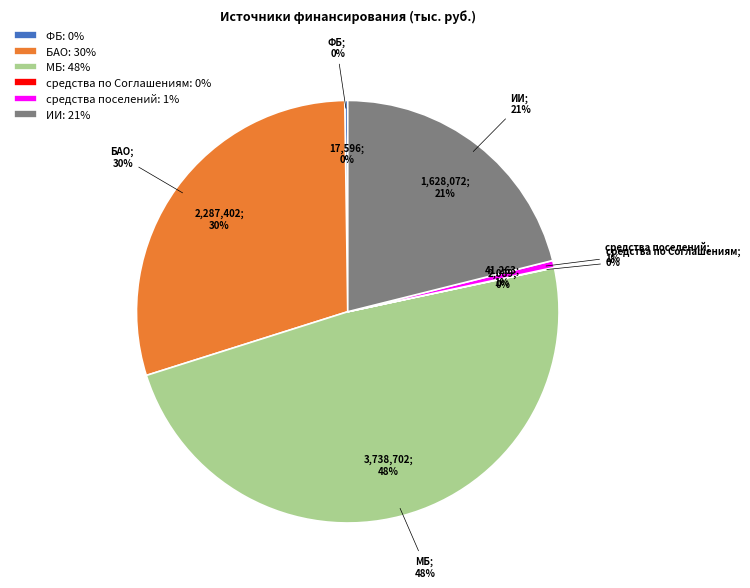

What is the smallest slice in the pie chart?

средства по Соглашениям